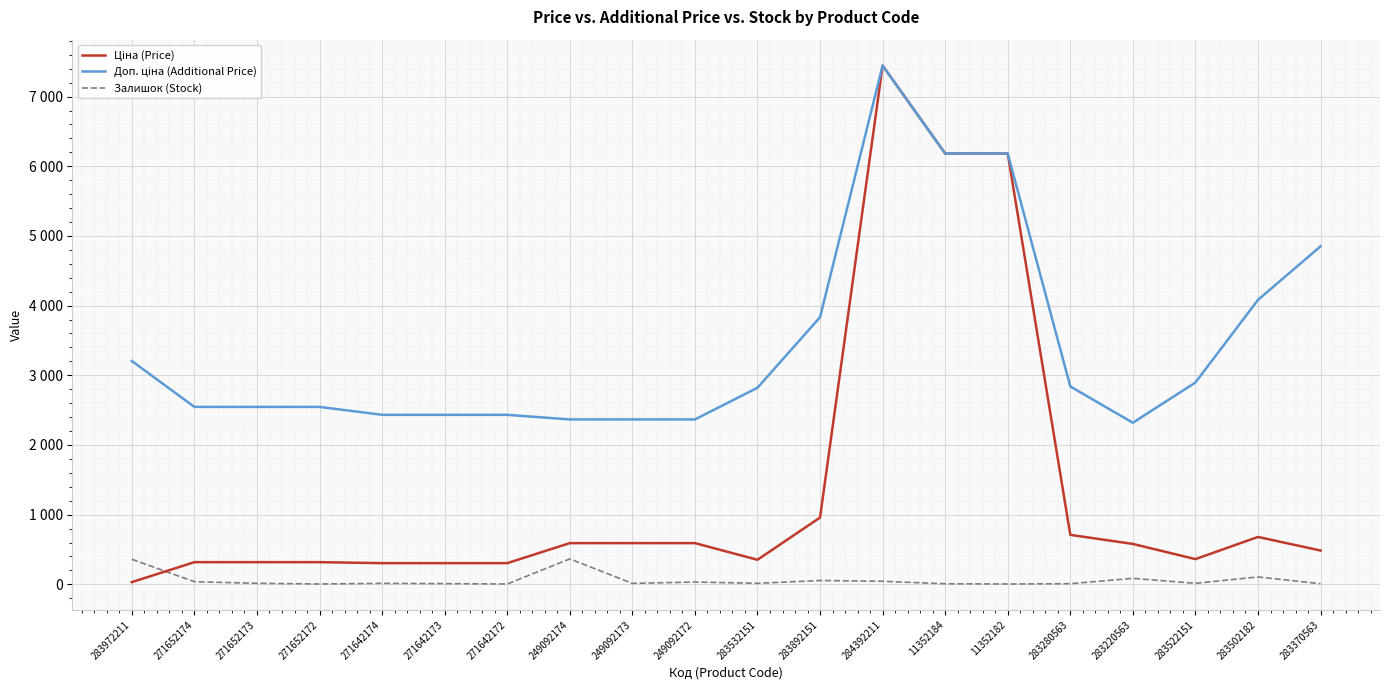

Does the chart display data point markers on the line(s)?

No